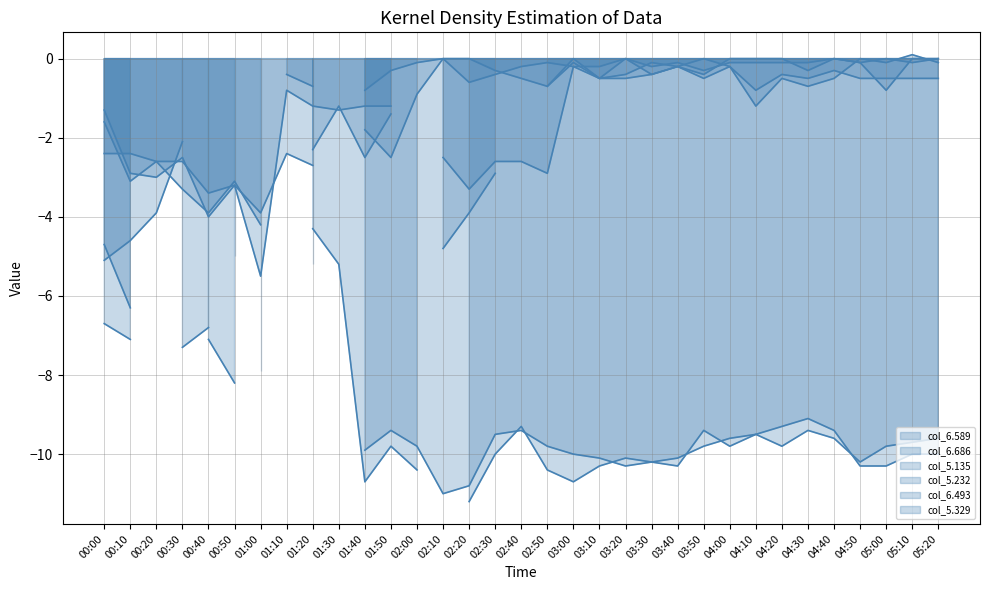

At which label does col_6.589_line first exceed -9?

00:00